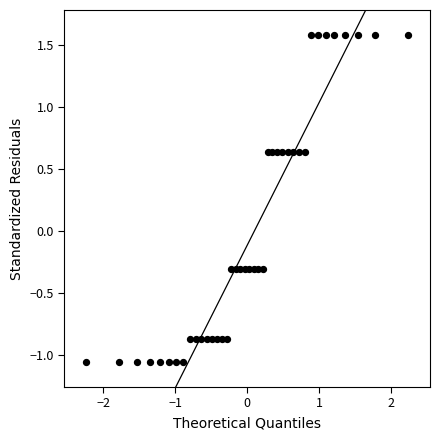

What is the range of X values (max minus min)?

4.5